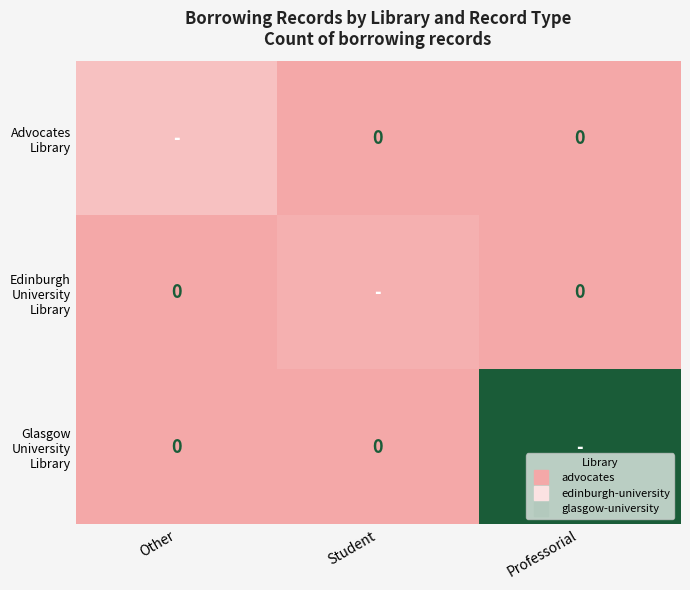

Rank the series at Other from lowest to highest value.

Edinburgh University Library, Glasgow University Library, Advocates Library